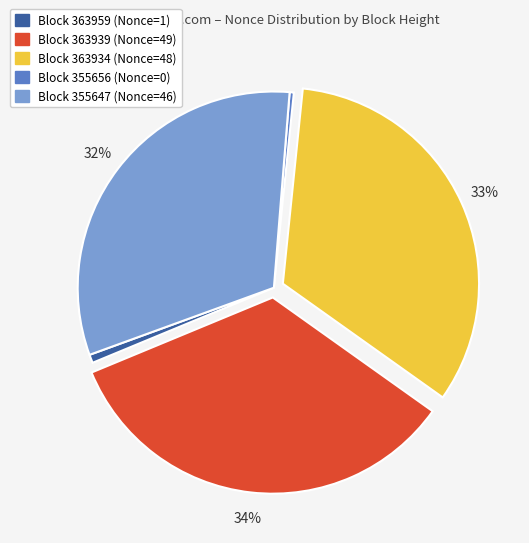

To the nearest percent, what is the average slice percentage?

20%